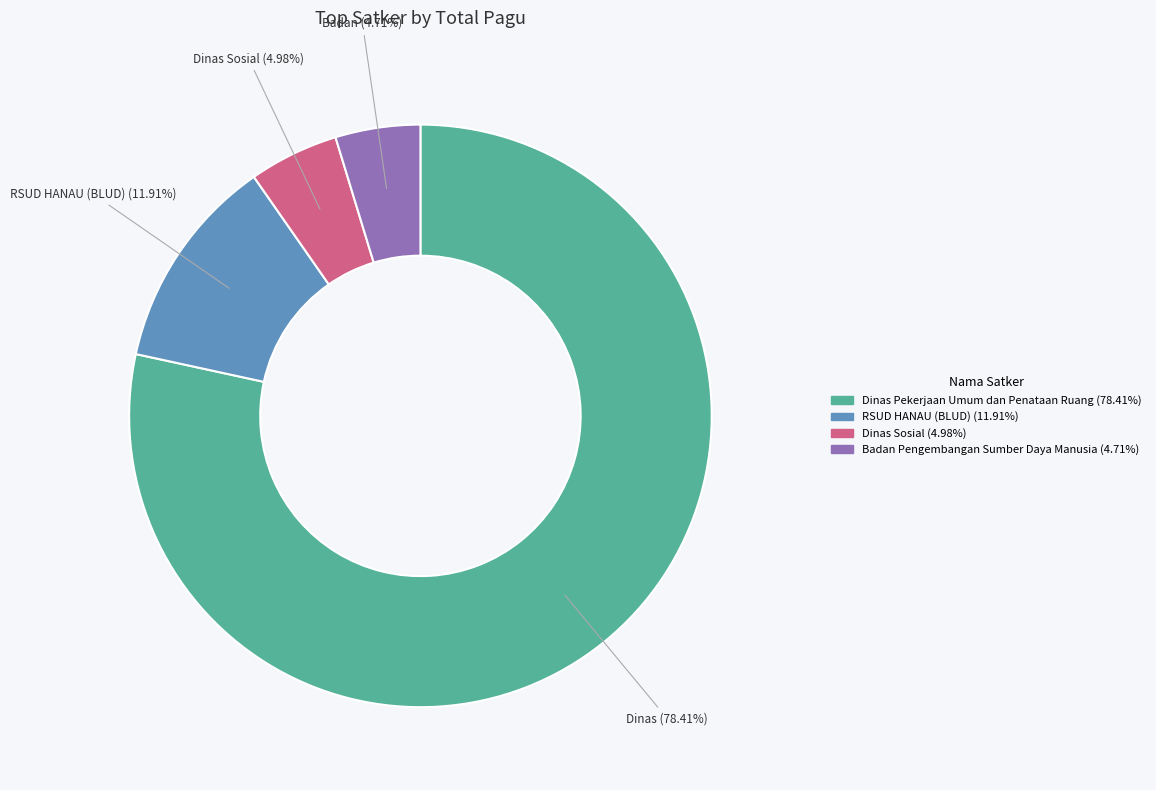

How many slices are in this pie chart?

4